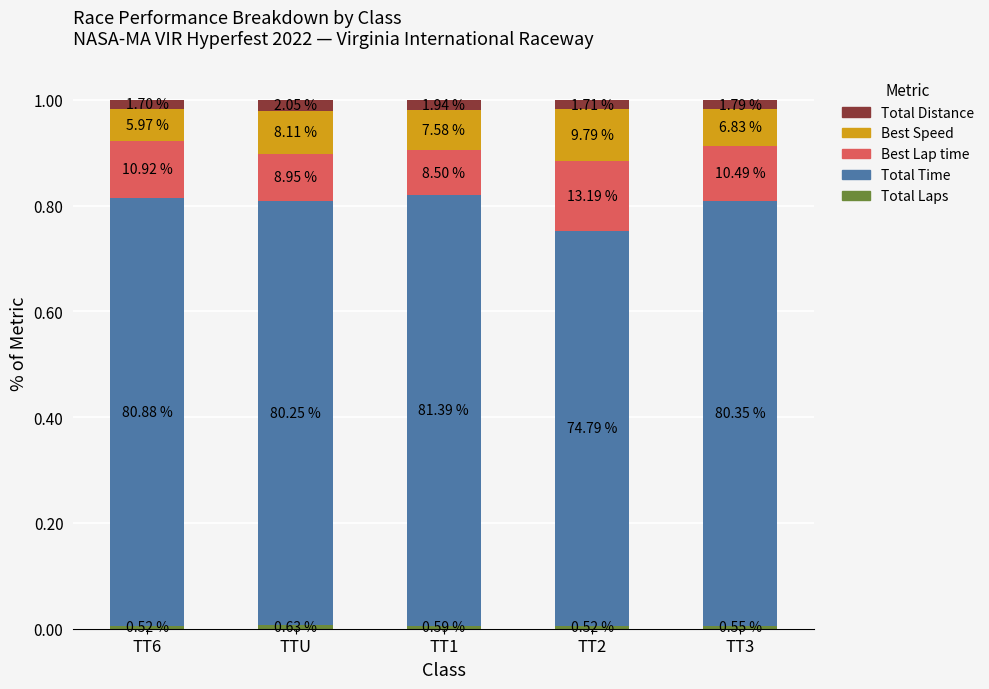

What is the difference between the Total Time values at TT3 and TT2?

0.1